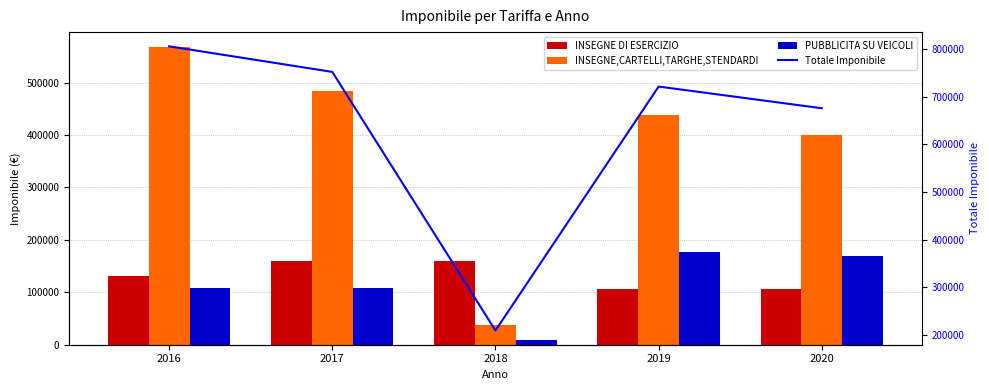

Rank the categories by PUBBLICITA SU VEICOLI value from lowest to highest.

2018, 2016, 2017, 2020, 2019